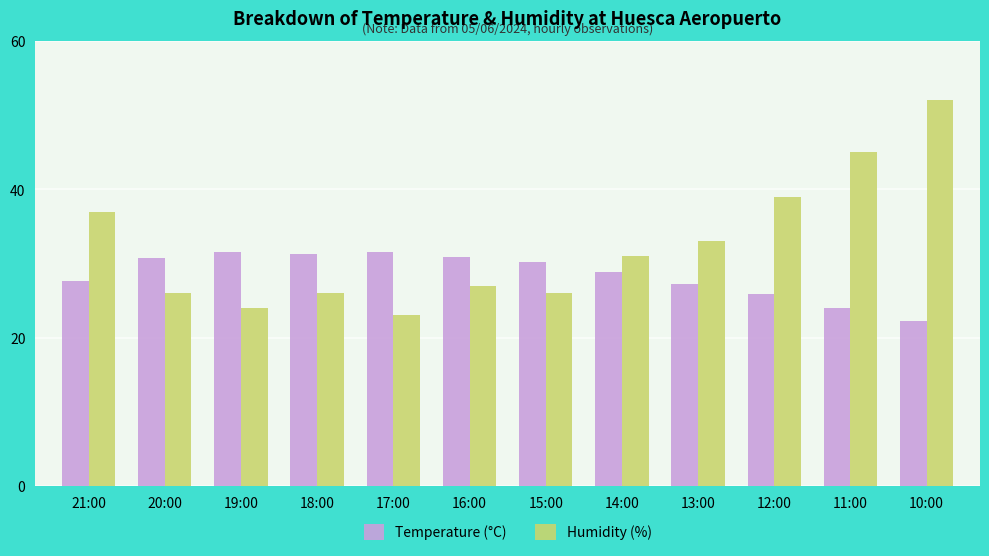

What is the sum of the Humidity (%) values at 17:00 and 13:00?

56.0